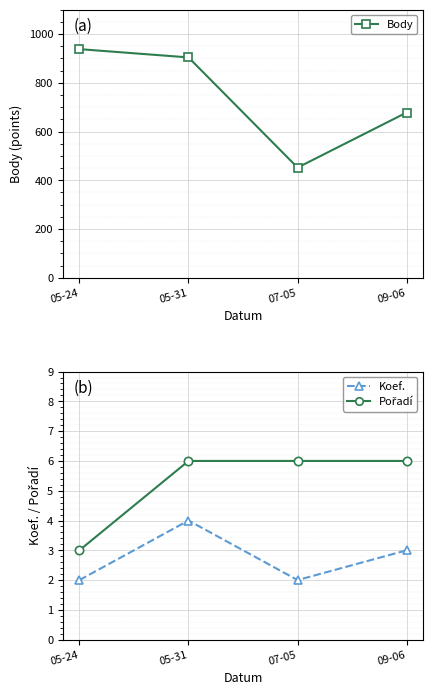

True or false: Koef. and Pořadí cross at least once.

False